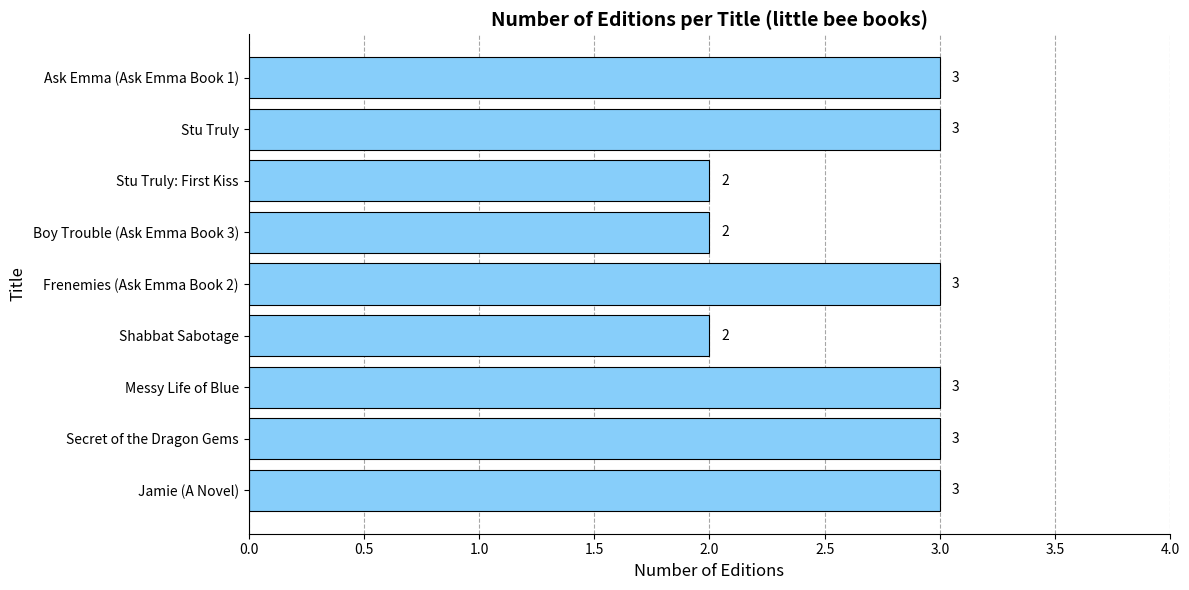

Which has a higher value, Frenemies (Ask Emma Book 2) or Shabbat Sabotage?

Frenemies (Ask Emma Book 2)